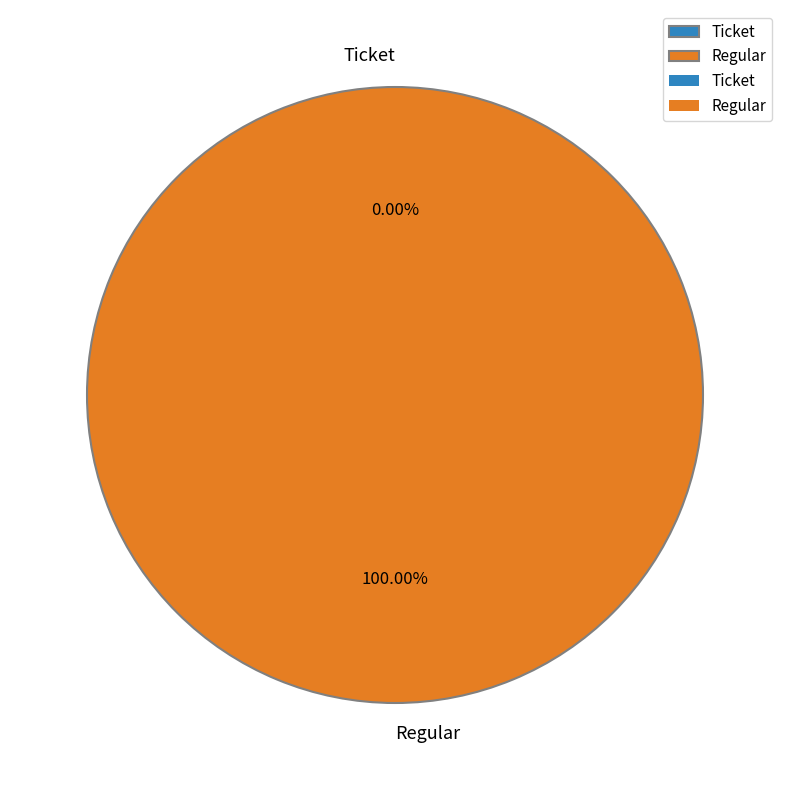

Which category has the biggest portion of the pie?

Regular